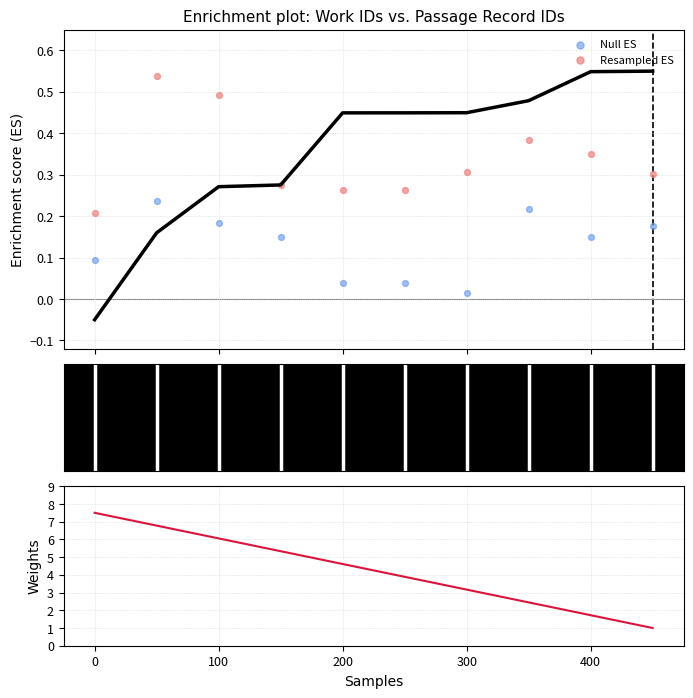

Which series has the widest spread of Y values?

weights